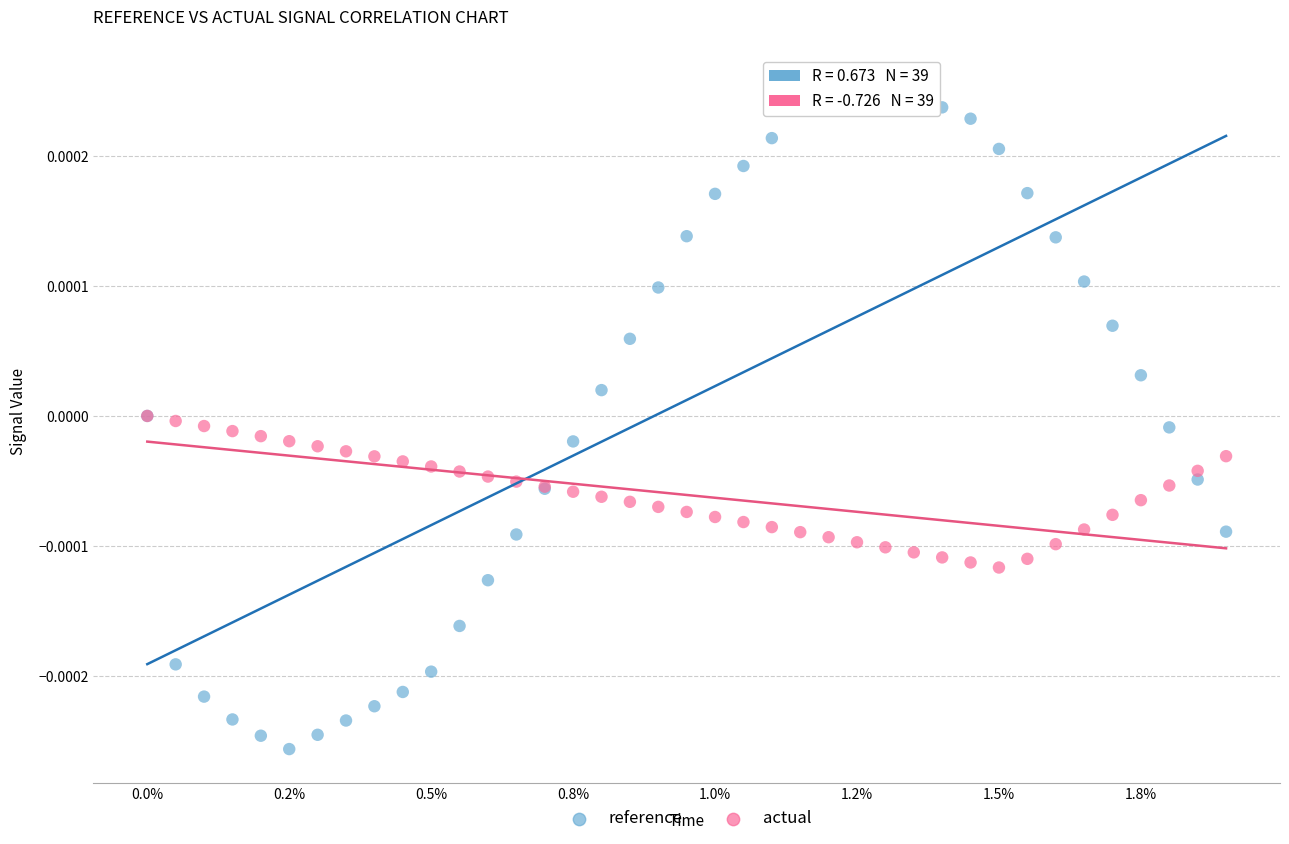

What are all the series names shown in the legend?

reference, actual